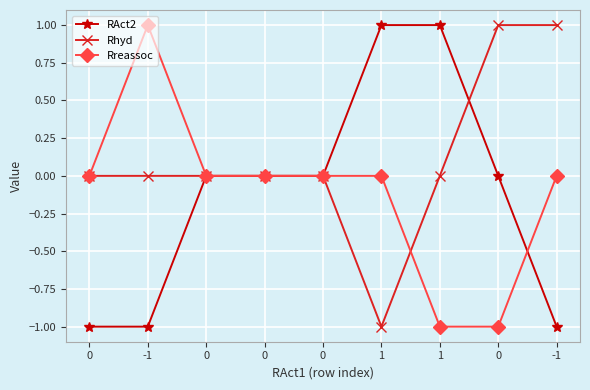

Reading right to left, what are all the values shown in this chart?

RAct2: -1	0	1	1	0	0	0	-1	-1
Rhyd: 1	1	0	-1	0	0	0	0	0
Rreassoc: 0	-1	-1	0	0	0	0	1	0